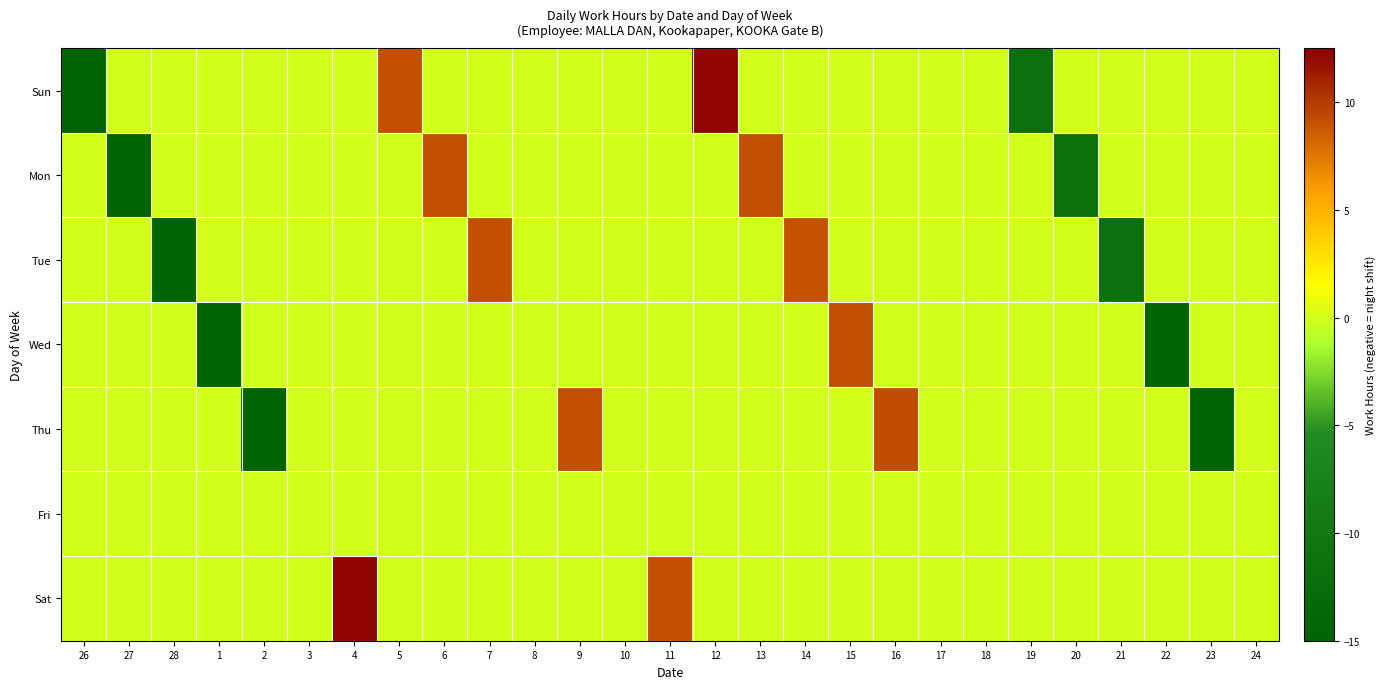

Reading right to left, transcribe all the data shown in this chart.

Sun: 24=0.0	23=0.0	22=0.0	21=0.0	20=0.0	19=-11.8	18=0.0	17=0.0	16=0.0	15=0.0	14=0.0	13=0.0	12=12.1	11=0.0	10=0.0	9=0.0	8=0.0	7=0.0	6=0.0	5=9.2	4=0.0	3=0.0	2=0.0	1=0.0	28=0.0	27=0.0	26=-14.8
Mon: 24=0.0	23=0.0	22=0.0	21=0.0	20=-11.9	19=0.0	18=0.0	17=0.0	16=0.0	15=0.0	14=0.0	13=9.1	12=0.0	11=0.0	10=0.0	9=0.0	8=0.0	7=0.0	6=9.1	5=0.0	4=0.0	3=0.0	2=0.0	1=0.0	28=0.0	27=-14.8	26=0.0
Tue: 24=0.0	23=0.0	22=0.0	21=-11.8	20=0.0	19=0.0	18=0.0	17=0.0	16=0.0	15=0.0	14=9.0	13=0.0	12=0.0	11=0.0	10=0.0	9=0.0	8=0.0	7=9.2	6=0.0	5=0.0	4=0.0	3=0.0	2=0.0	1=0.0	28=-14.9	27=0.0	26=0.0
Wed: 24=0.0	23=0.0	22=-14.6	21=0.0	20=0.0	19=0.0	18=0.0	17=0.0	16=0.0	15=9.1	14=0.0	13=0.0	12=0.0	11=0.0	10=0.0	9=0.0	8=0.0	7=0.0	6=0.0	5=0.0	4=0.0	3=0.0	2=0.0	1=-14.9	28=0.0	27=0.0	26=0.0
Thu: 24=0.0	23=-14.8	22=0.0	21=0.0	20=0.0	19=0.0	18=0.0	17=0.0	16=9.2	15=0.0	14=0.0	13=0.0	12=0.0	11=0.0	10=0.0	9=9.1	8=0.0	7=0.0	6=0.0	5=0.0	4=0.0	3=0.0	2=-14.9	1=0.0	28=0.0	27=0.0	26=0.0
Fri: 24=0.0	23=0.0	22=0.0	21=0.0	20=0.0	19=0.0	18=0.0	17=0.0	16=0.0	15=0.0	14=0.0	13=0.0	12=0.0	11=0.0	10=0.0	9=0.0	8=0.0	7=0.0	6=0.0	5=0.0	4=0.0	3=0.0	2=0.0	1=0.0	28=0.0	27=0.0	26=0.0
Sat: 24=0.0	23=0.0	22=0.0	21=0.0	20=0.0	19=0.0	18=0.0	17=0.0	16=0.0	15=0.0	14=0.0	13=0.0	12=0.0	11=9.1	10=0.0	9=0.0	8=0.0	7=0.0	6=0.0	5=0.0	4=12.2	3=0.0	2=0.0	1=0.0	28=0.0	27=0.0	26=0.0